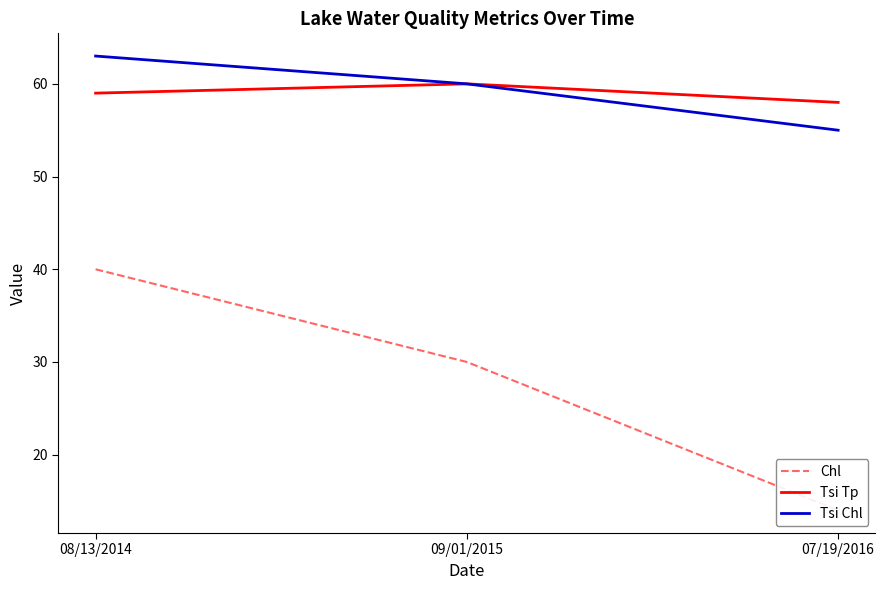

How many lines are shown in the chart?

3